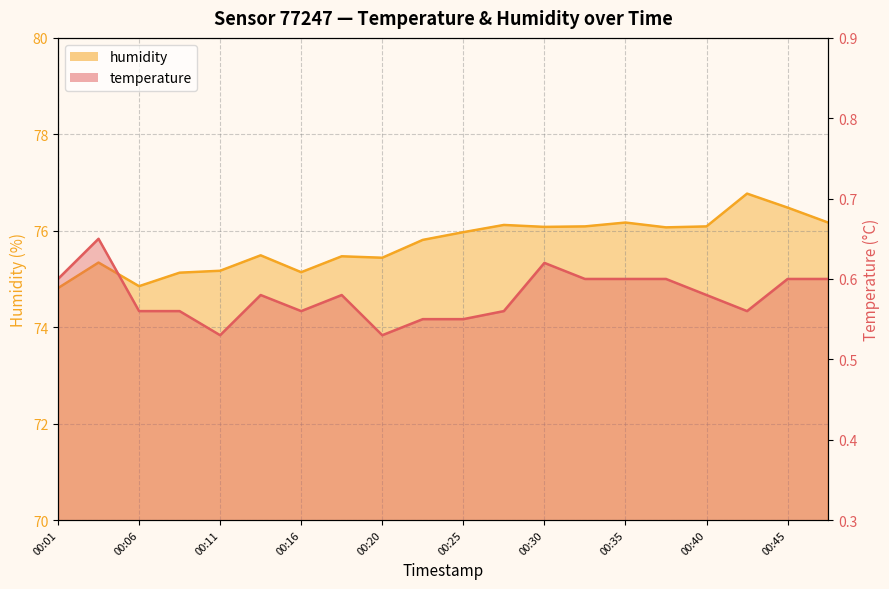

In temperature, how many points are lower than both neighbors (excluding endpoints)?

4